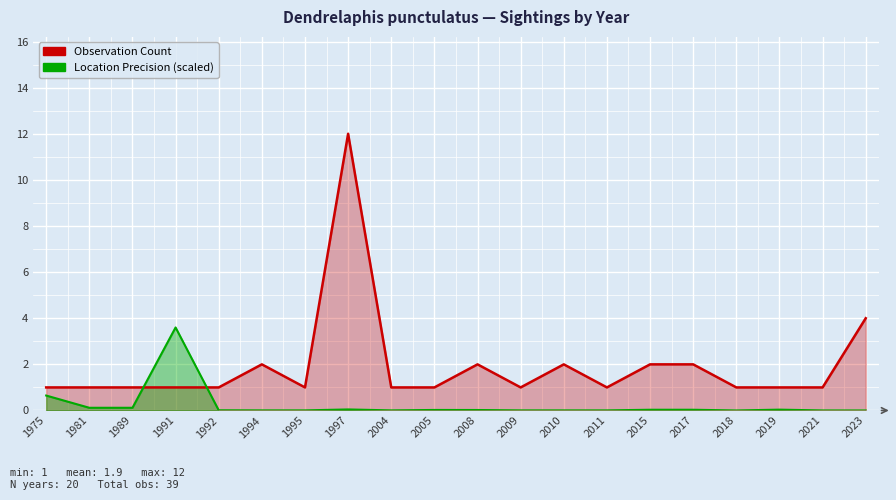

Rank the series by their maximum value, from highest to lowest.

Observation Count, Location Precision (scaled)